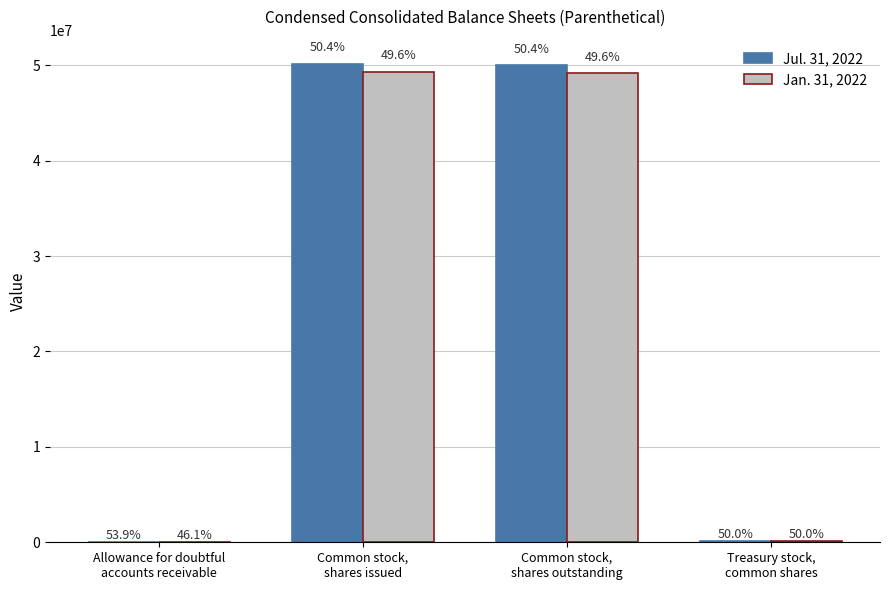

List the series in order of their overall mean, highest first.

Jul. 31, 2022, Jan. 31, 2022